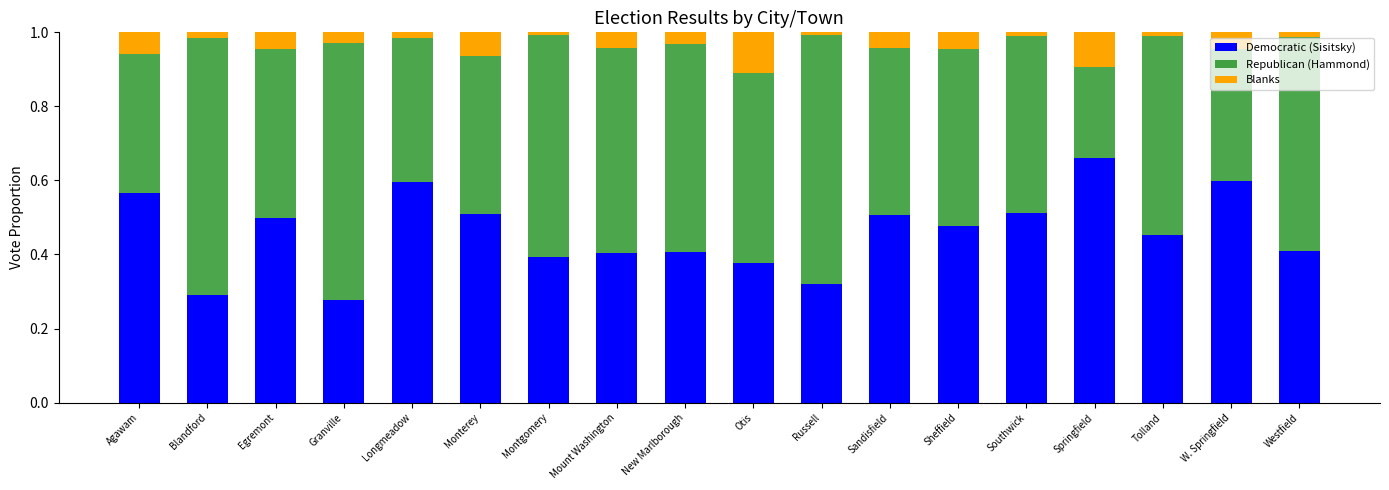

The value of Democratic (Sisitsky) at Westfield is 0.7. True or false?

False